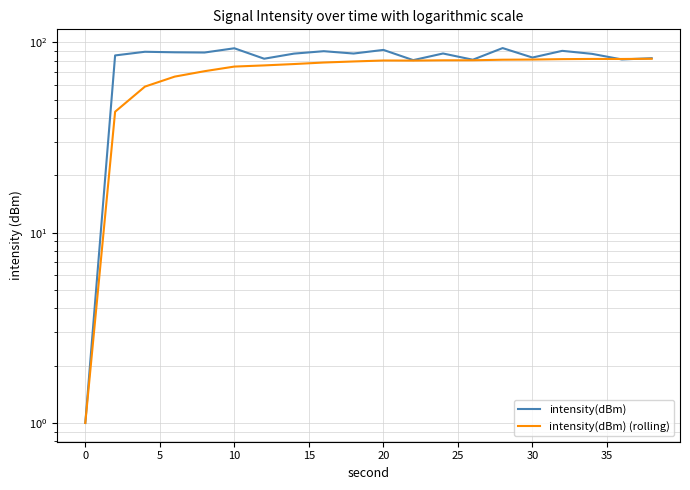

Reading left to right, transcribe all the data shown in this chart.

intensity(dBm): 1.0	85.5	89.3	88.8	88.5	93.2	82.1	87.4	90.0	87.5	91.4	80.8	87.5	81.2	93.4	83.3	90.4	87.1	81.4	82.6
intensity(dBm) (rolling): 1.0	43.2	58.6	66.1	70.6	74.7	75.8	77.0	78.4	79.5	80.4	80.3	80.6	80.6	81.2	81.3	81.7	81.9	81.9	82.1